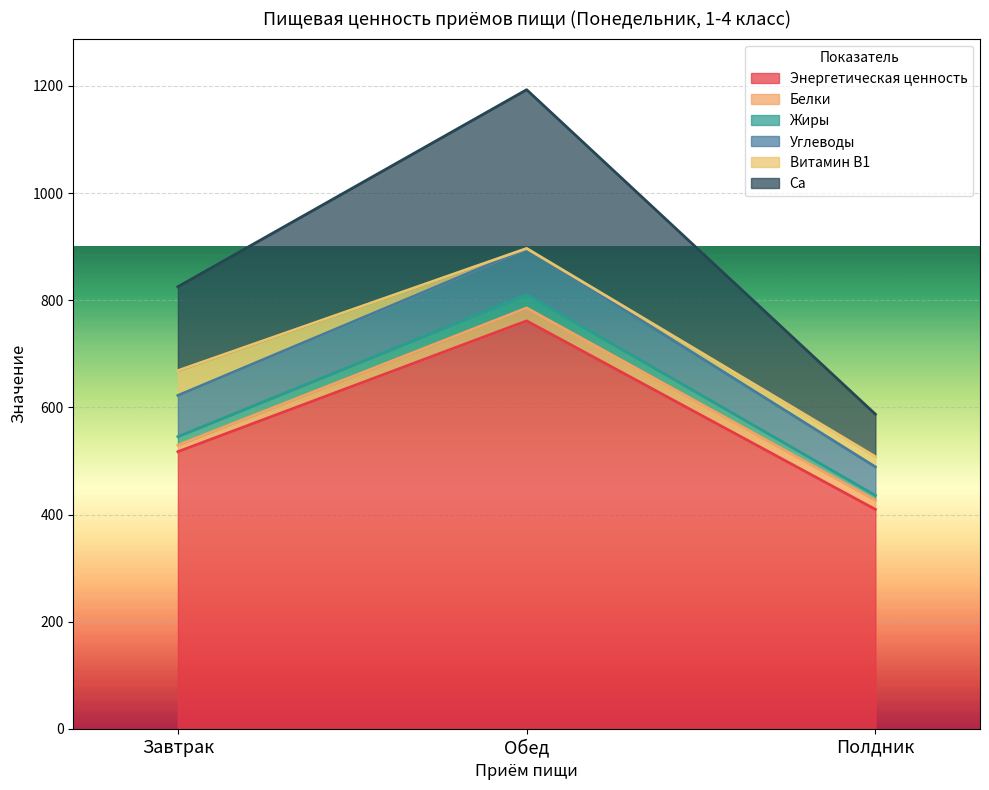

At which category is the sum across all series the highest?

Обед